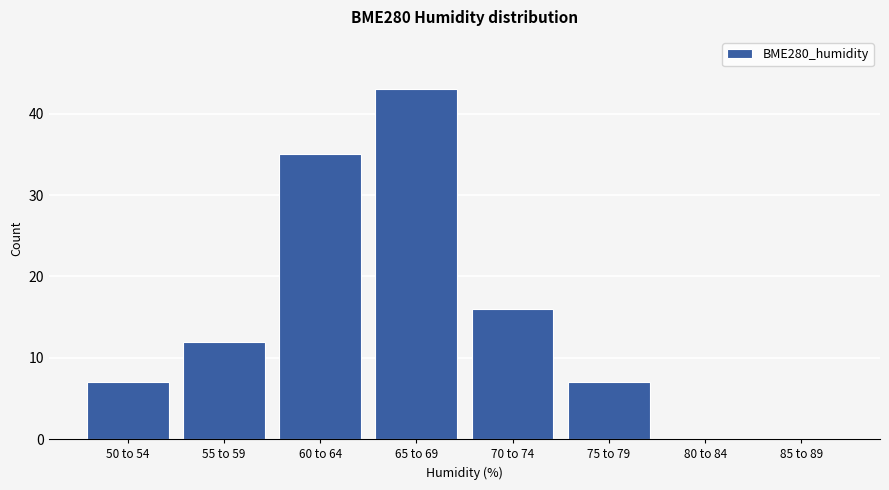

Reading left to right, transcribe all the data shown in this chart.

50 to 54=7	55 to 59=12	60 to 64=35	65 to 69=43	70 to 74=16	75 to 79=7	80 to 84=0	85 to 89=0